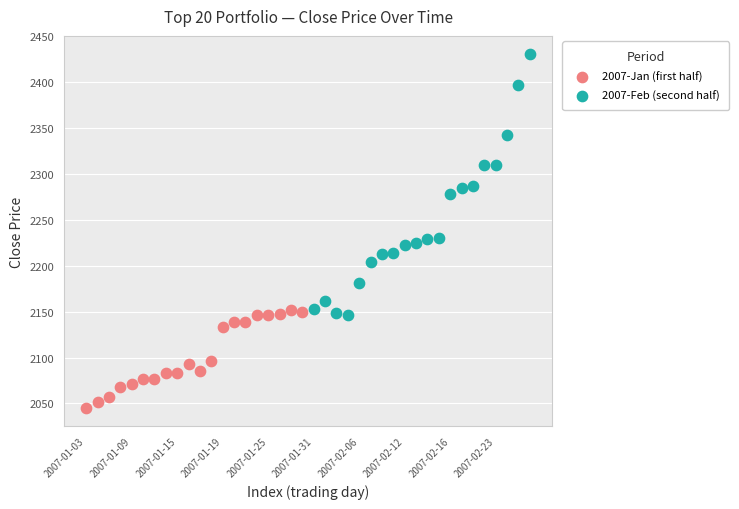

Which series contains the lowest Y value?

2007-Jan (first half)